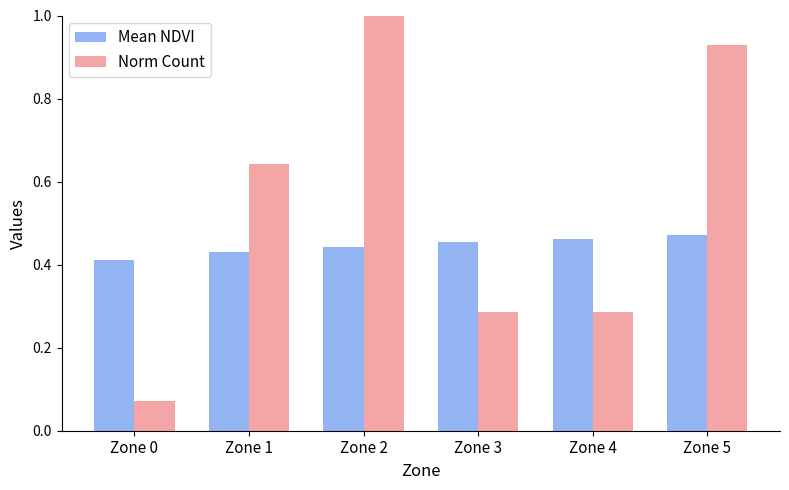

Which label corresponds to the largest value in the chart?

Zone 2